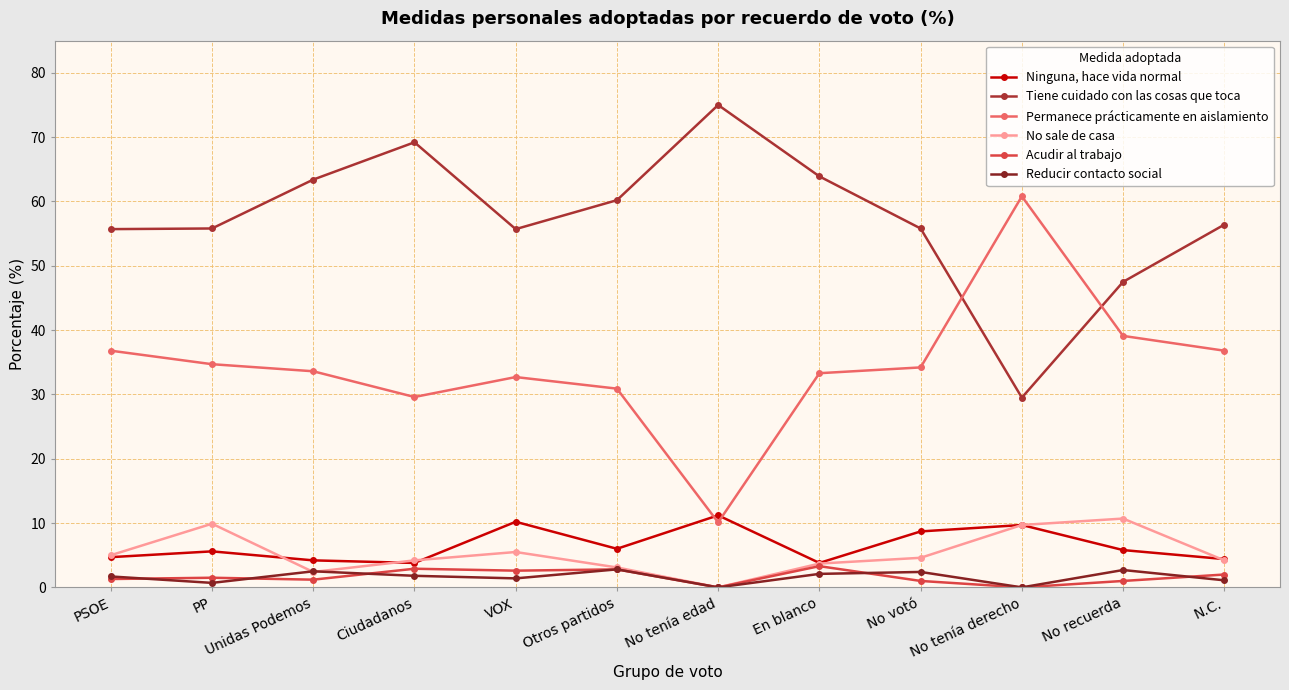

Count the number of data series in this chart.

6